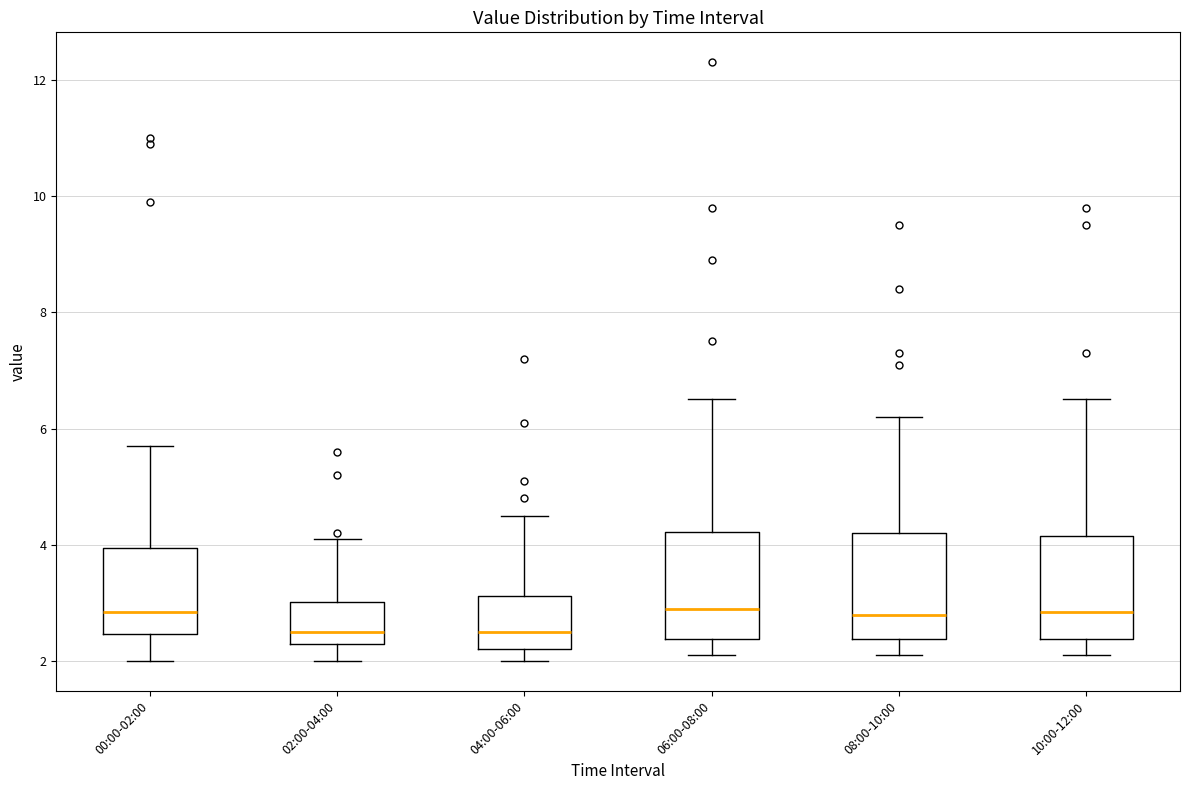

Reading left to right, read every box against the y-axis: the position of its median line, the range the box covers, and the ends of its whiskers. The values are not printed on the chart, so give them approximately, as read against the axis.

00:00-02:00: median 2.8, box 2.4 to 4.0, whiskers 2.0 to 5.8
02:00-04:00: median 2.6, box 2.4 to 3.0, whiskers 2.0 to 4.2
04:00-06:00: median 2.6, box 2.2 to 3.2, whiskers 2.0 to 4.6
06:00-08:00: median 3.0, box 2.4 to 4.2, whiskers 2.2 to 6.6
08:00-10:00: median 2.8, box 2.4 to 4.2, whiskers 2.2 to 6.2
10:00-12:00: median 2.8, box 2.4 to 4.2, whiskers 2.2 to 6.6